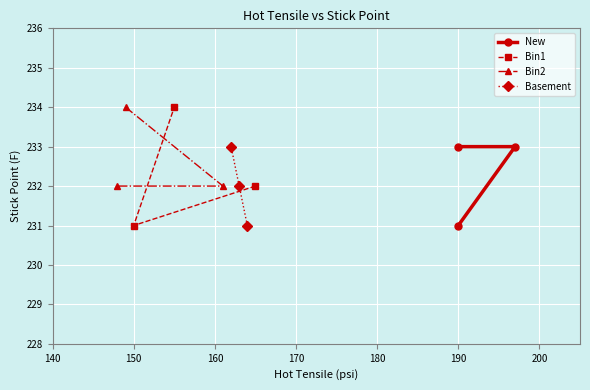

What is the value of the Bin1 point at the 1st from the left?

231